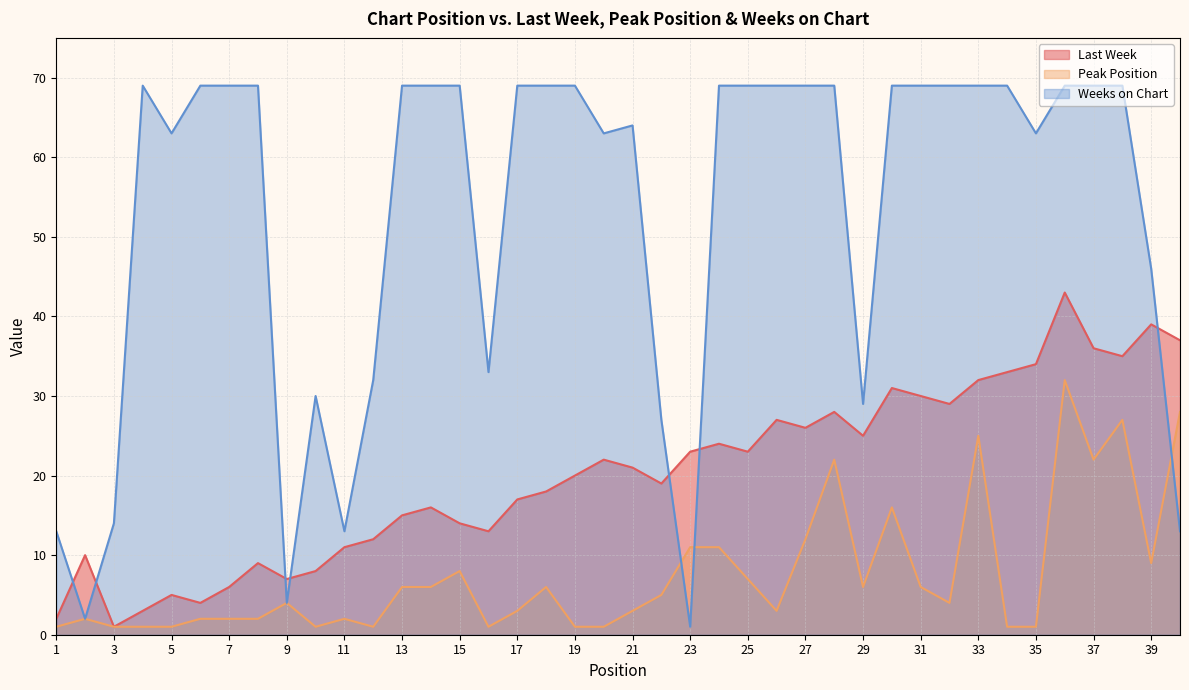

True or false: Last Week and Weeks on Chart intersect in this chart.

True